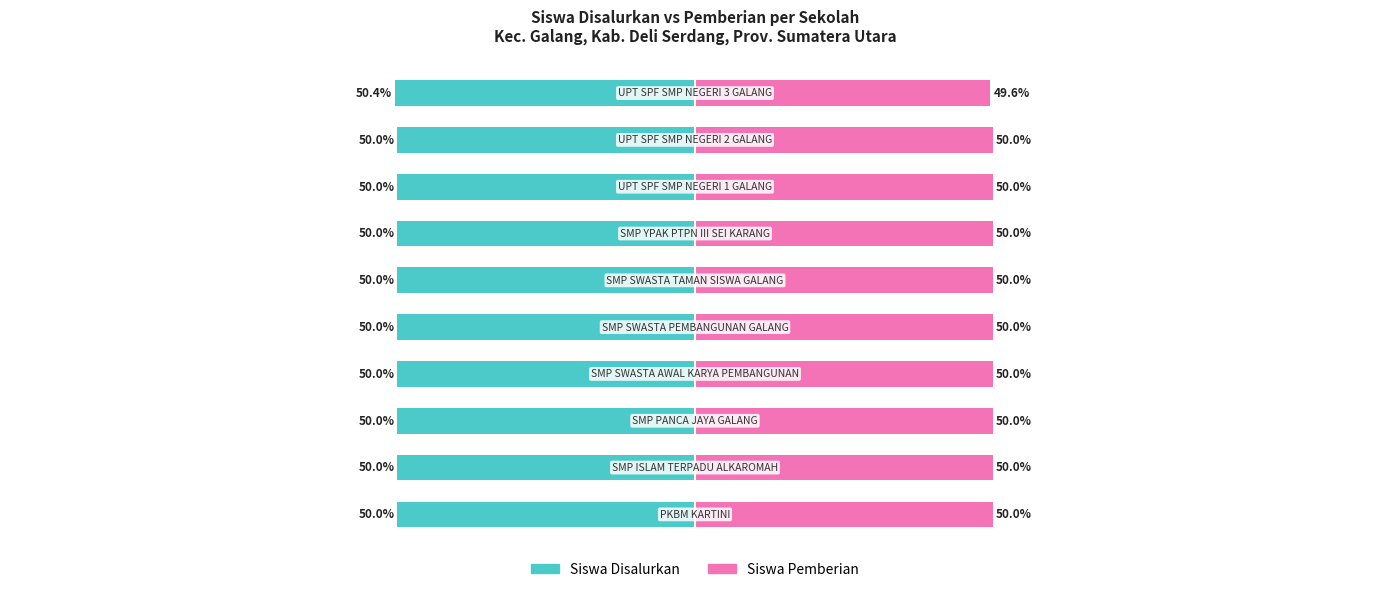

What is the sum of the Siswa Pemberian values at 5 and 3?

100.0